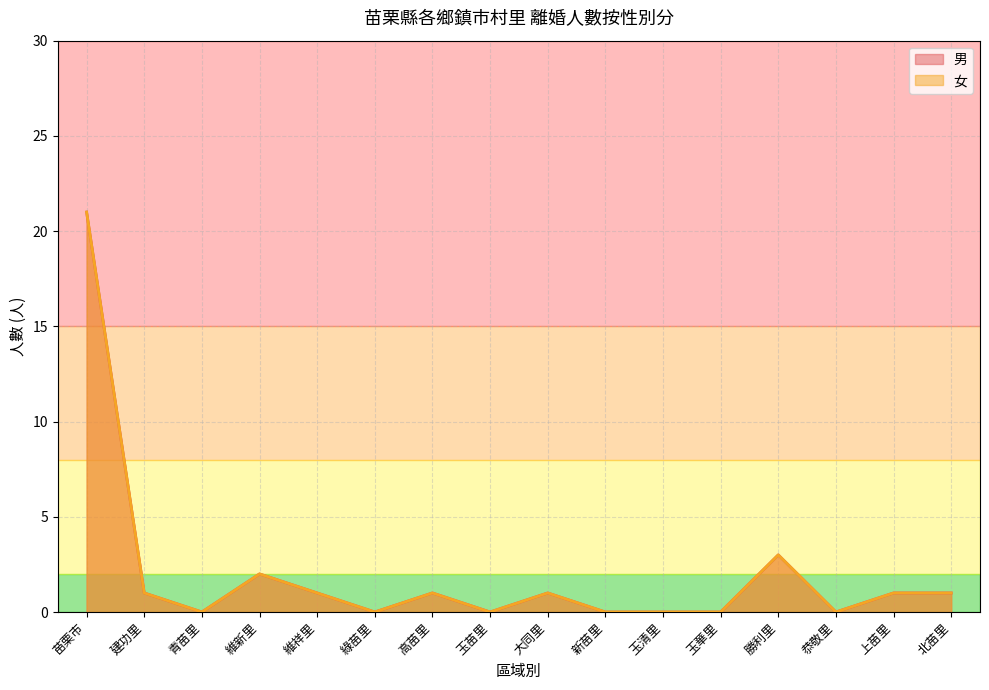

What are all the series names shown in the legend?

男, 女